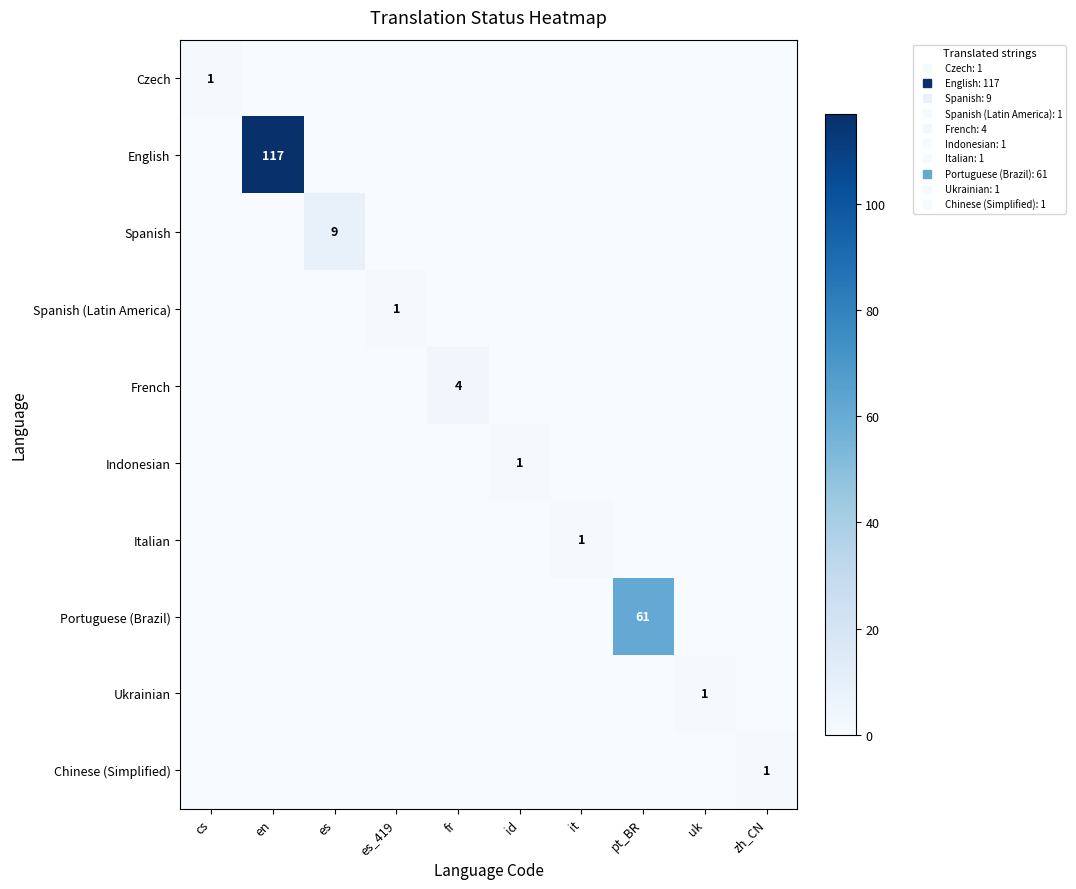

How many data points does each series have?

10